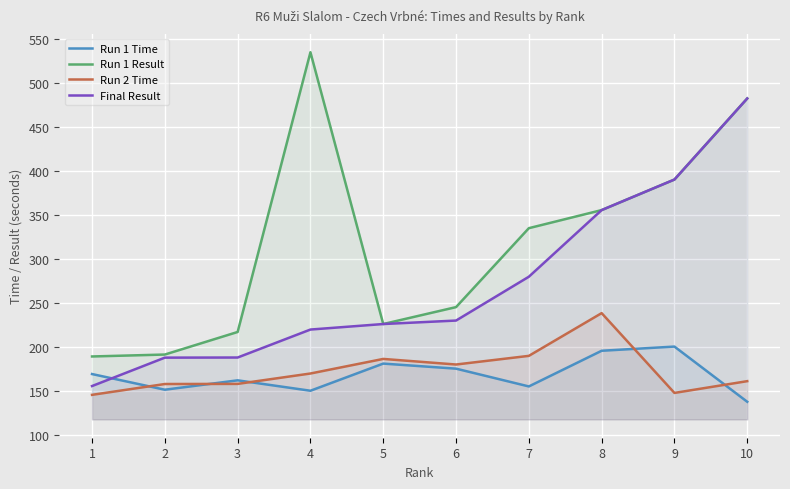

How many categories are shown in the chart?

10